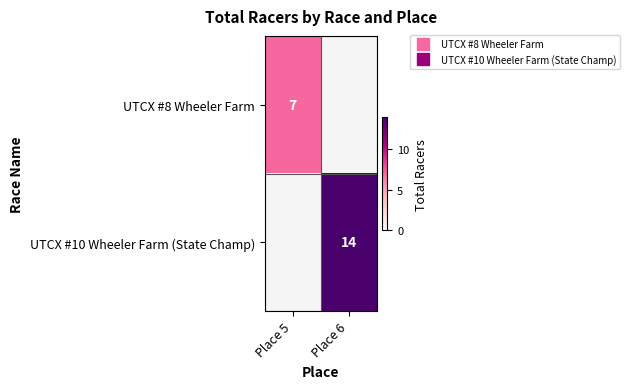

True or false: UTCX #8 Wheeler Farm has a value of 7 at Place 5.

True